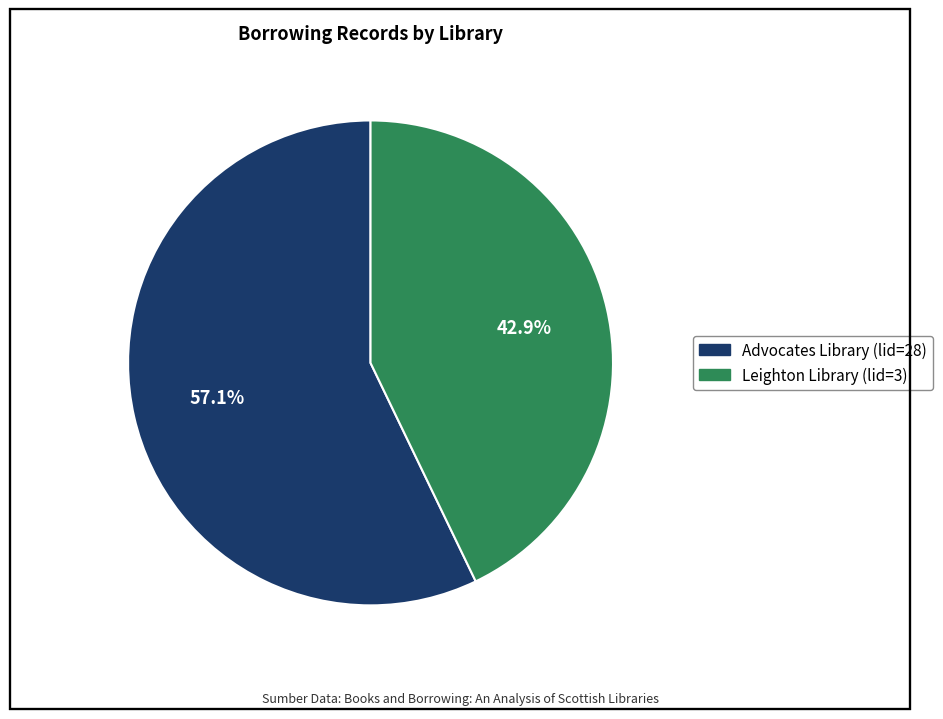

Is it true that Leighton Library (lid=3) is 57% of the pie?

False